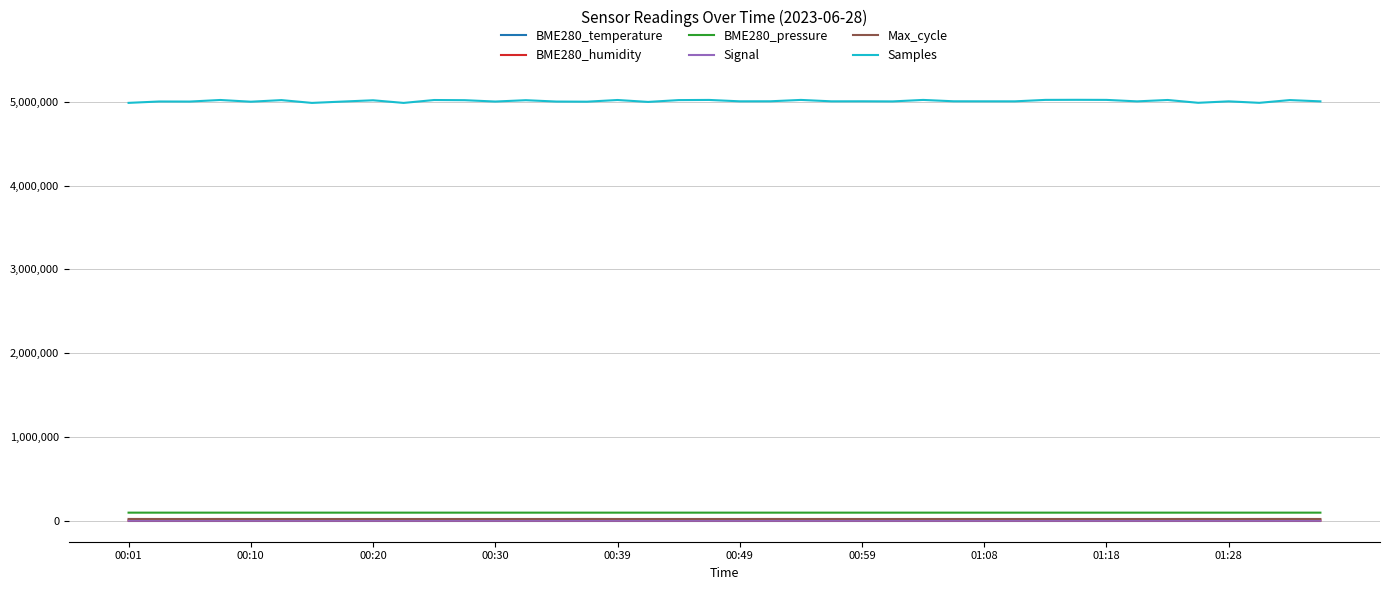

How many series are shown in this chart?

6